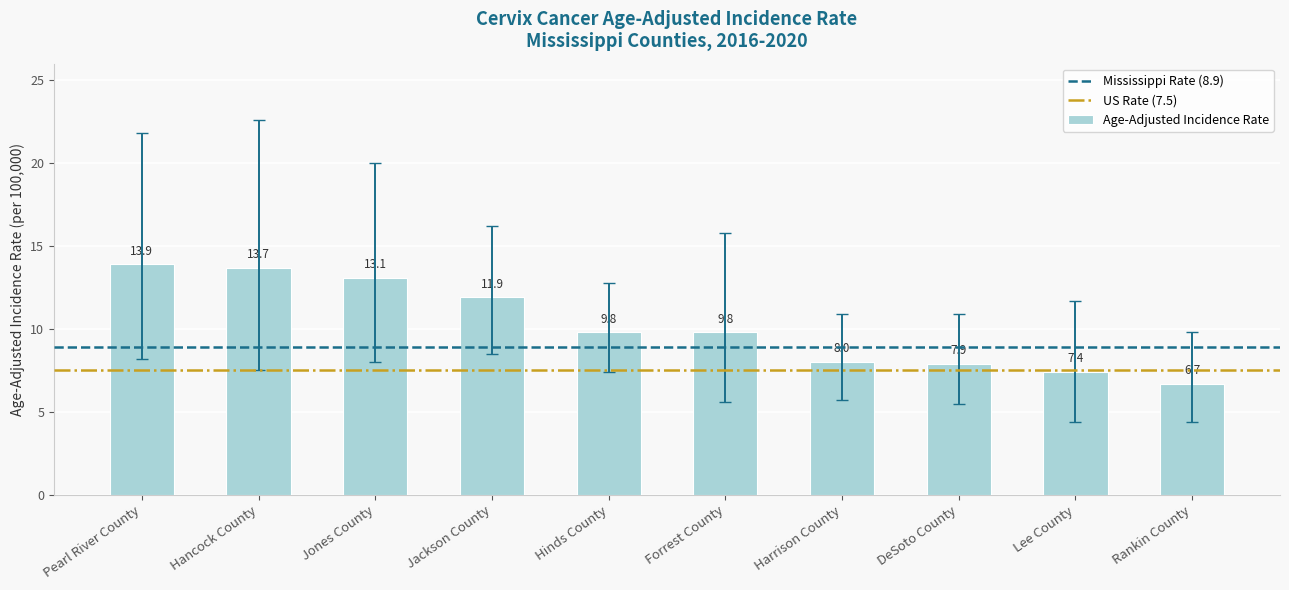

What is the minimum value shown in the chart?

6.7